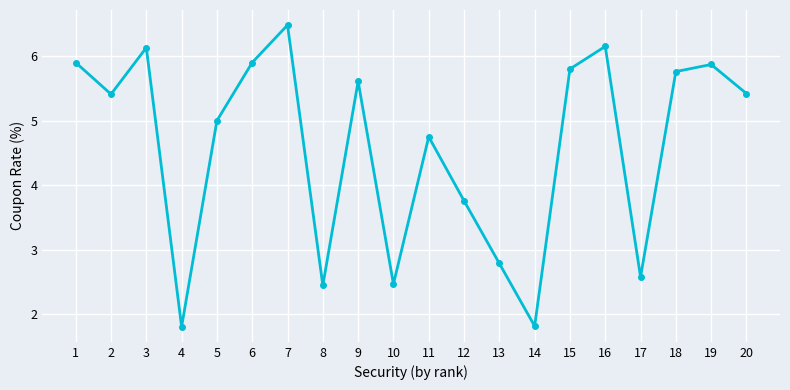

What is the smallest value displayed?

1.8